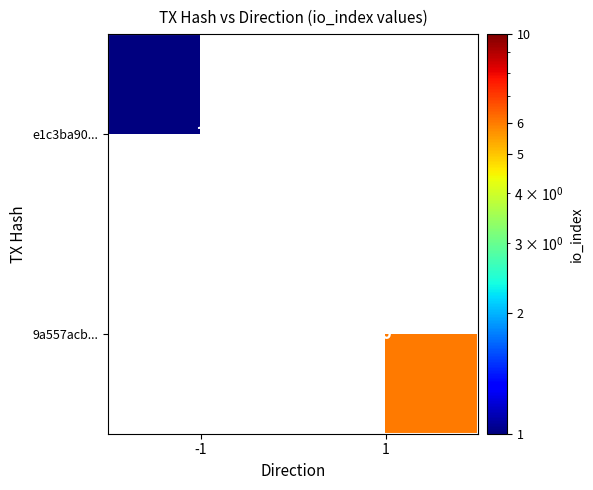

True or false: e1c3ba90... has a value of 1 at -1.

True